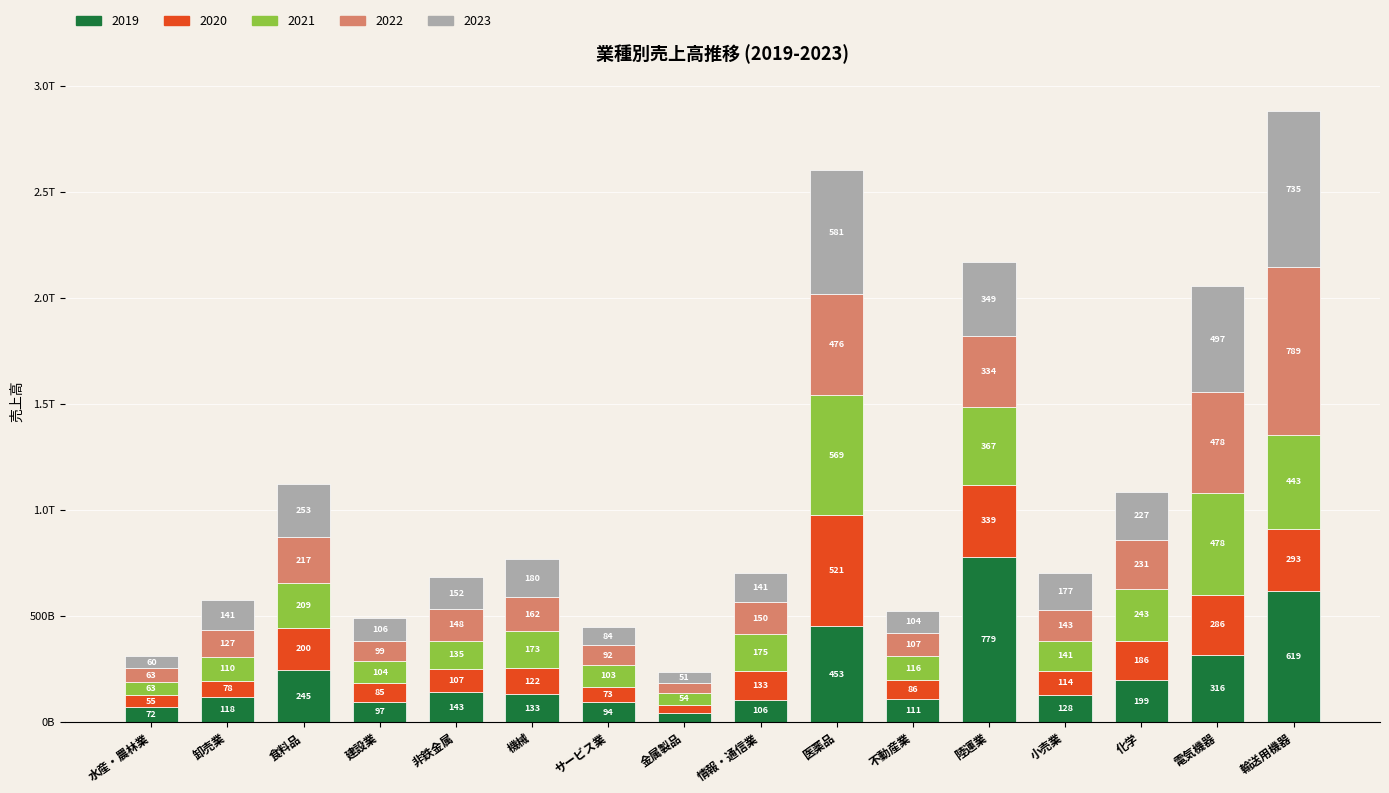

Which series has the largest range (max minus min)?

2022